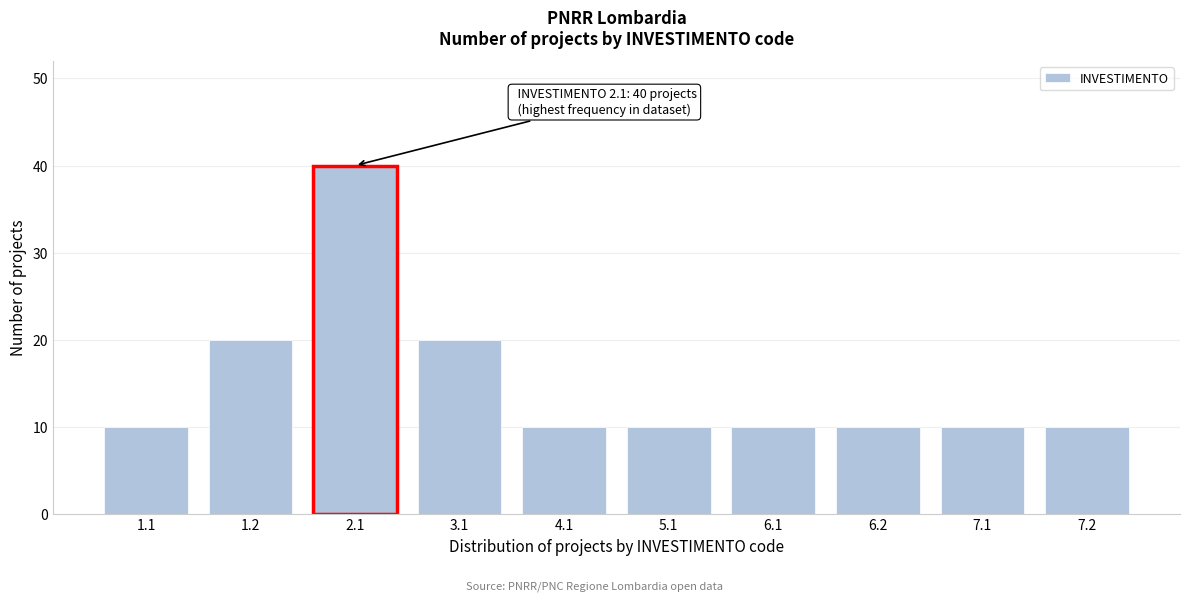

Reading left to right, list all the values displayed in this chart.

1.1=10	1.2=20	2.1=40	3.1=20	4.1=10	5.1=10	6.1=10	6.2=10	7.1=10	7.2=10